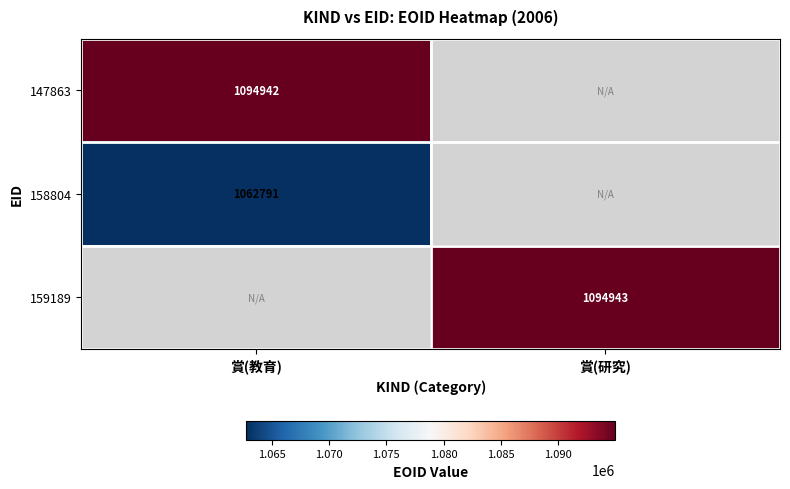

Is it true that 159189 equals 273595 at 賞(研究)?

False